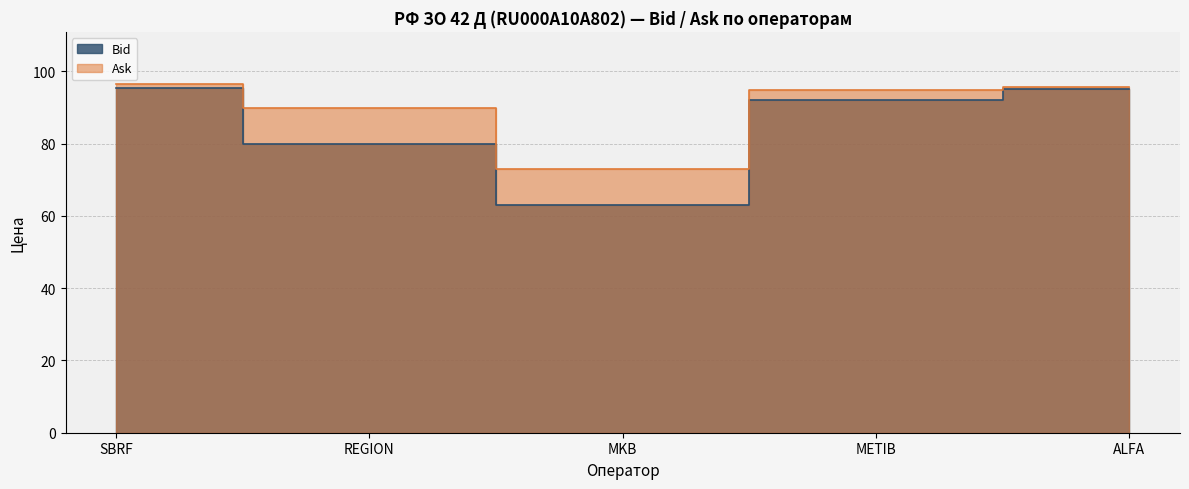

What is the sum of the Bid values at REGION and MKB?

143.0